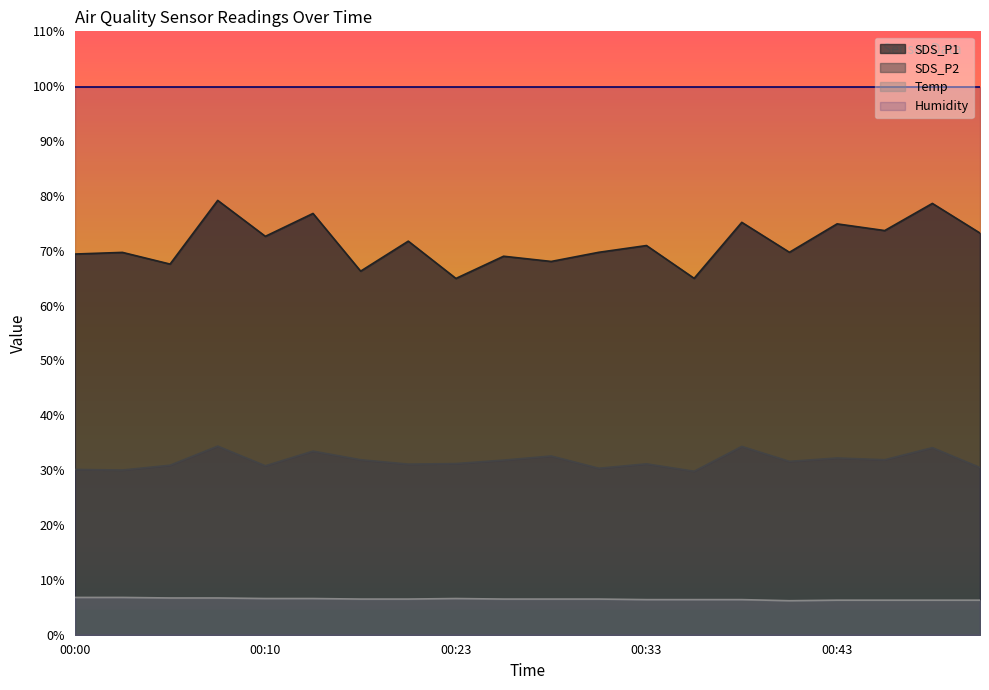

Is it true that SDS_P2 equals 8.1 at 00:25?

False